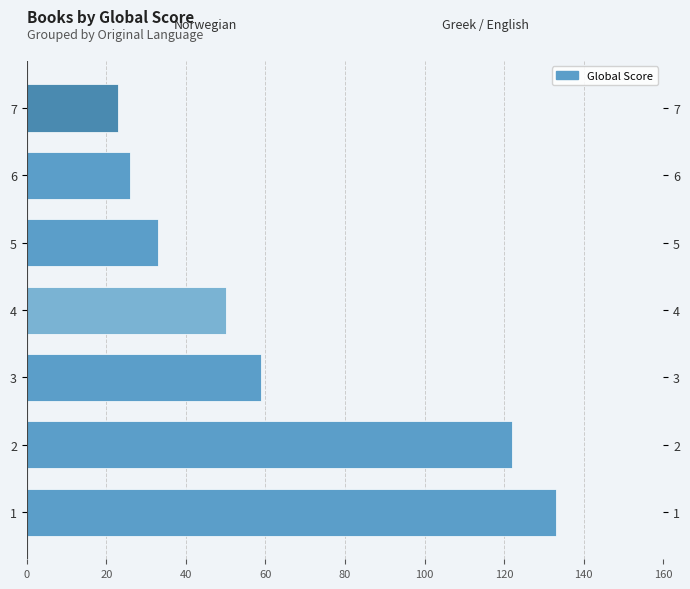

True or false: the data shows 80 at 3.

False